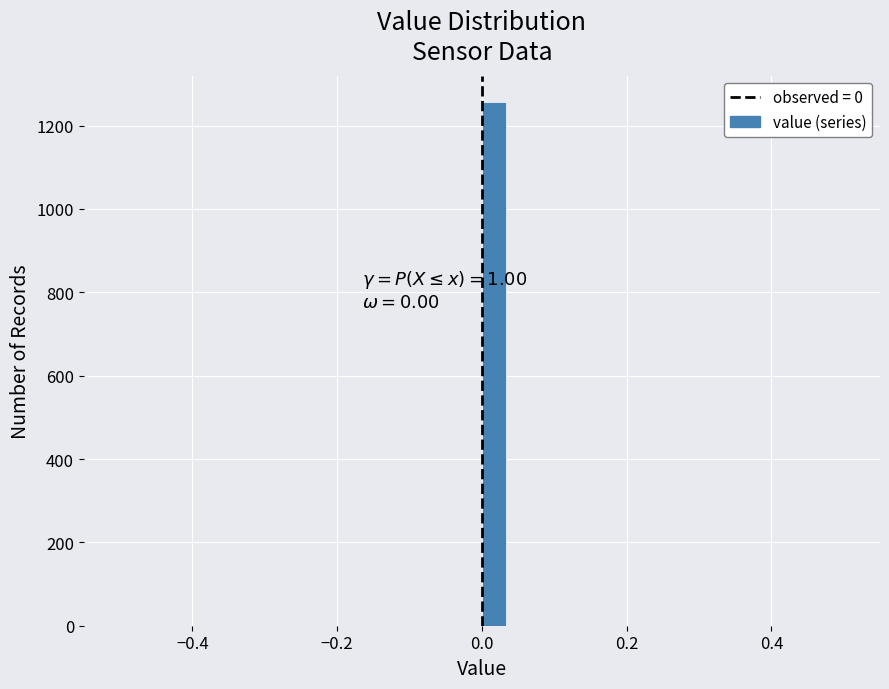

Around what value on the x-axis is the tallest bar? Give the approximate position of its centre, as read against the axis.

0.02